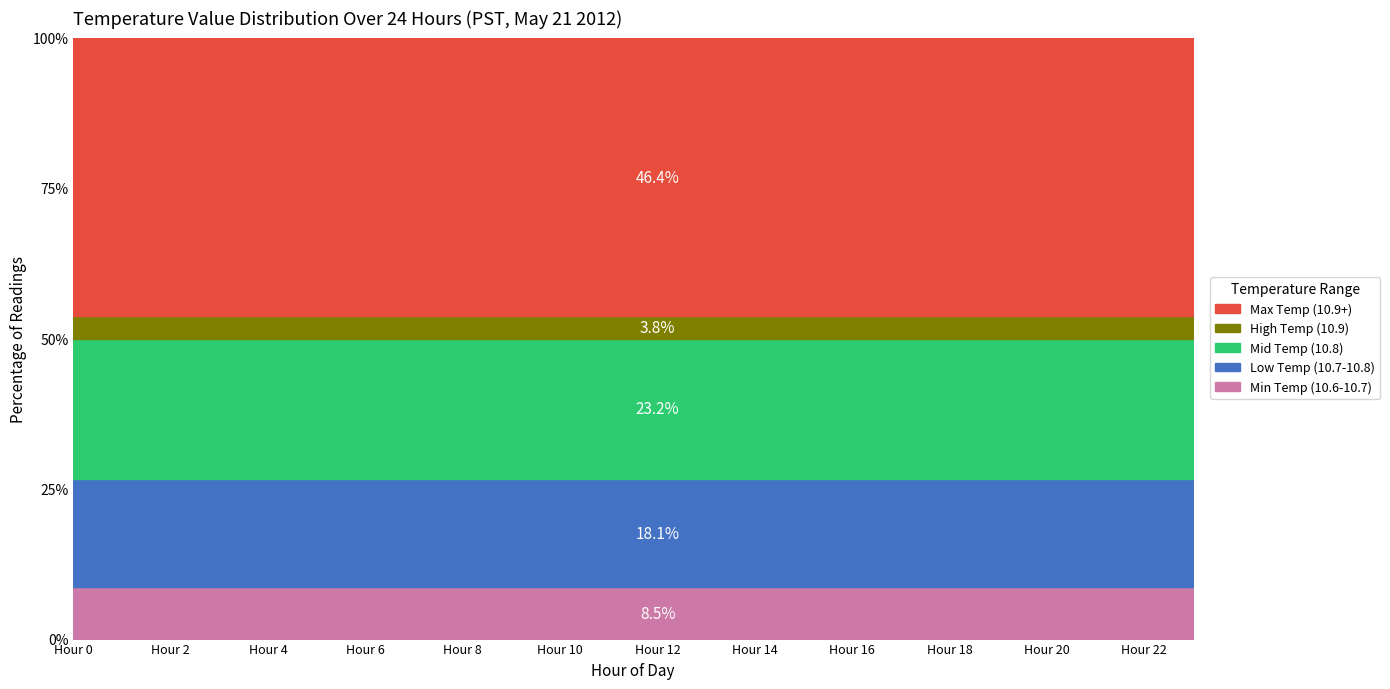

Reading right to left, what are all the values shown in this chart?

Min Temp (10.6-10.7): 8.5	8.5	8.5	8.5	8.5	8.5	8.5	8.5	8.5	8.5	8.5	8.5	8.5	8.5	8.5	8.5	8.5	8.5	8.5	8.5	8.5	8.5	8.5	8.5
Low Temp (10.7-10.8): 18.1	18.1	18.1	18.1	18.1	18.1	18.1	18.1	18.1	18.1	18.1	18.1	18.1	18.1	18.1	18.1	18.1	18.1	18.1	18.1	18.1	18.1	18.1	18.1
Mid Temp (10.8): 23.2	23.2	23.2	23.2	23.2	23.2	23.2	23.2	23.2	23.2	23.2	23.2	23.2	23.2	23.2	23.2	23.2	23.2	23.2	23.2	23.2	23.2	23.2	23.2
High Temp (10.9): 3.8	3.8	3.8	3.8	3.8	3.8	3.8	3.8	3.8	3.8	3.8	3.8	3.8	3.8	3.8	3.8	3.8	3.8	3.8	3.8	3.8	3.8	3.8	3.8
Max Temp (10.9+): 46.4	46.4	46.4	46.4	46.4	46.4	46.4	46.4	46.4	46.4	46.4	46.4	46.4	46.4	46.4	46.4	46.4	46.4	46.4	46.4	46.4	46.4	46.4	46.4